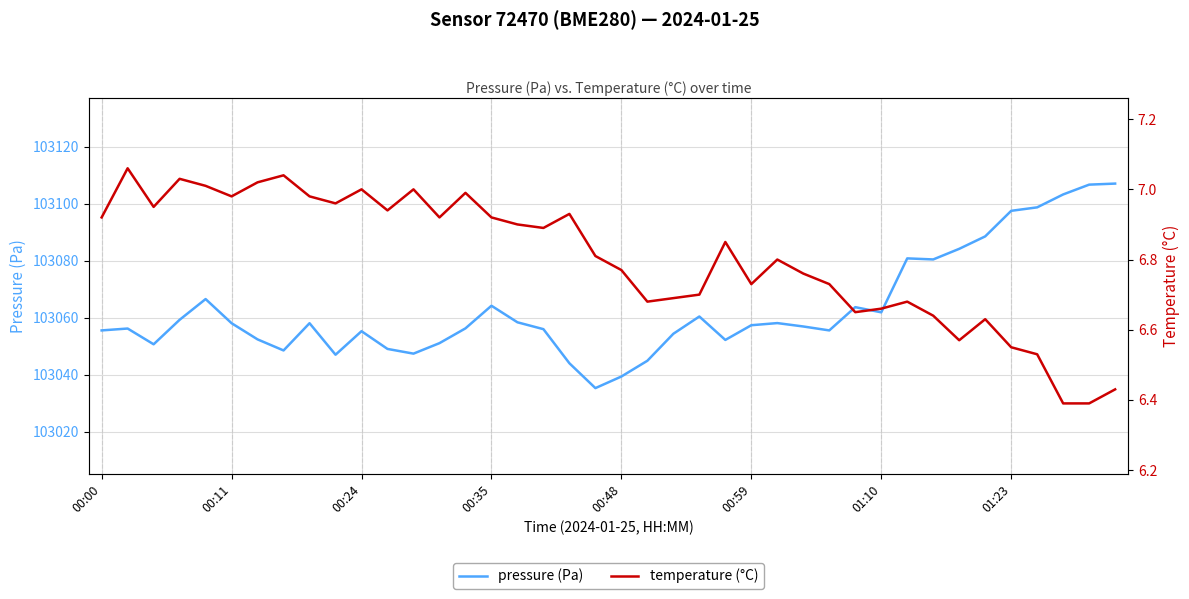

The pressure (Pa) series shows 172147.1 at 00:24. True or false?

False